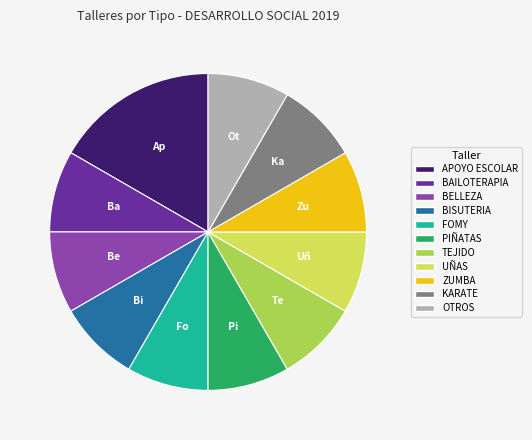

Combined, do OTROS and KARATE account for over 50%?

No